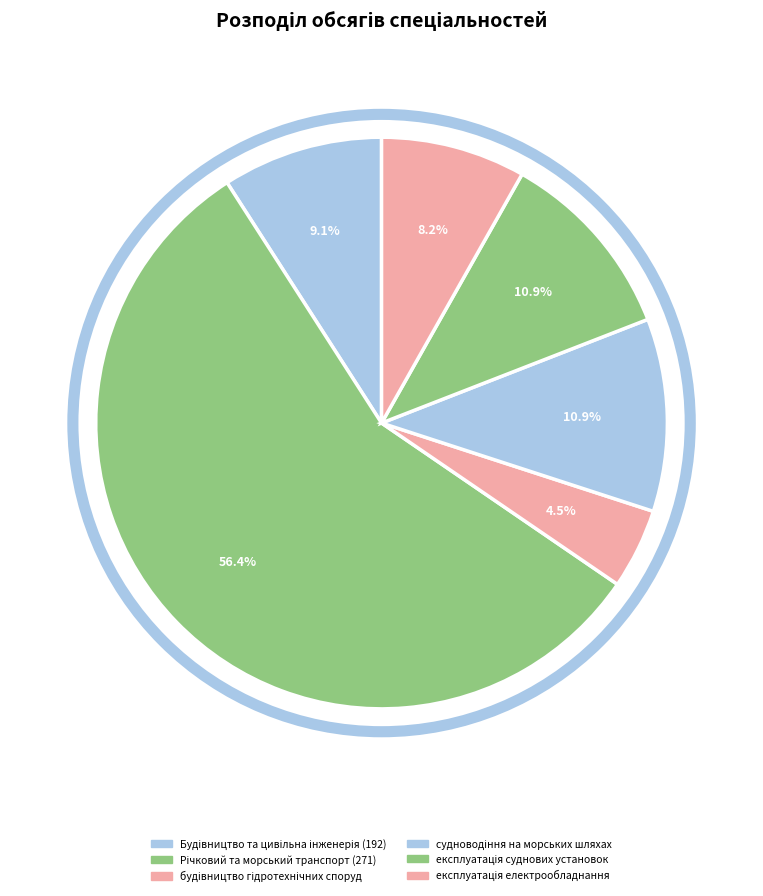

How many slices are in this pie chart?

6